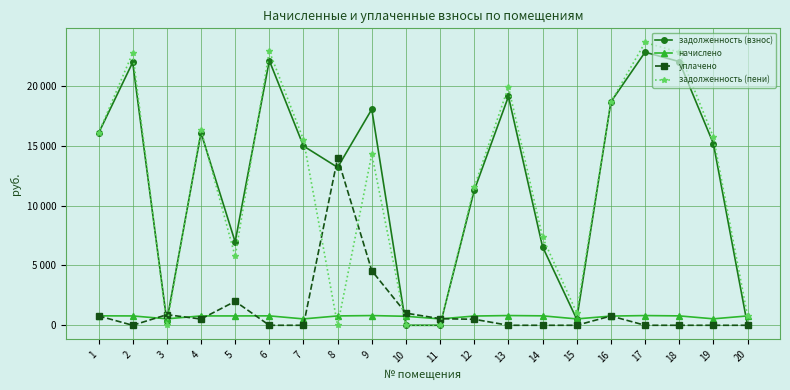

Is this an area chart (filled region under the line)?

No